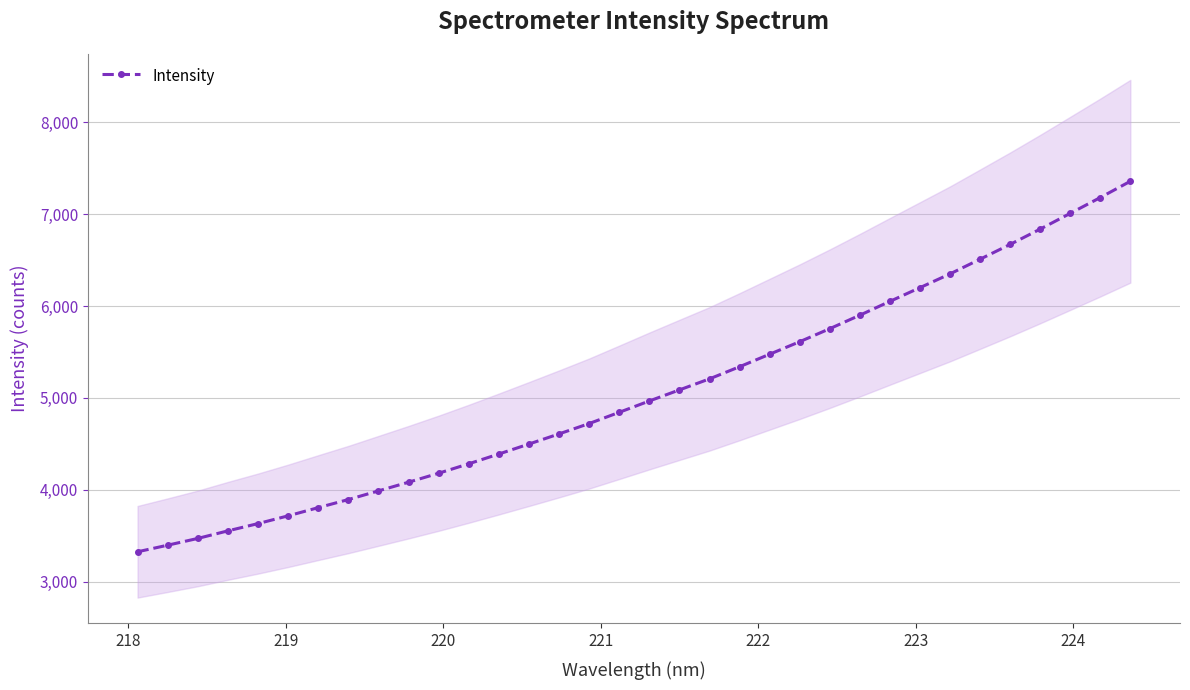

What is the maximum value for Intensity?

7359.0